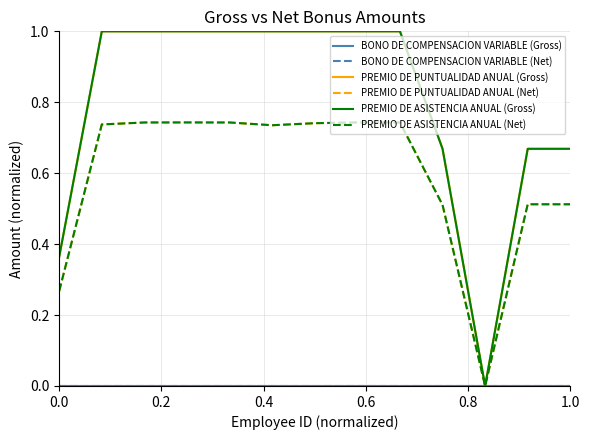

Which series has the largest range (max minus min)?

PREMIO DE PUNTUALIDAD ANUAL (Gross)